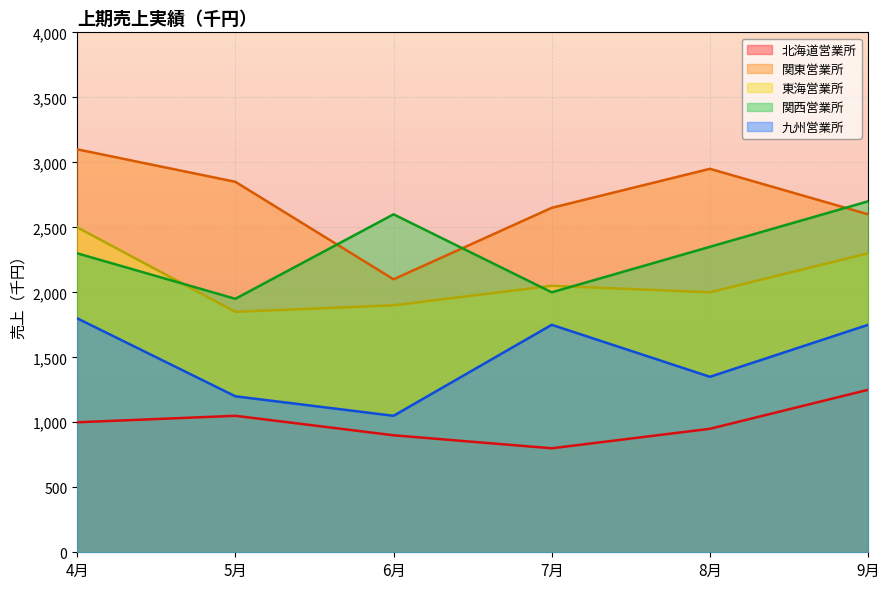

Which has a higher value, 5月 or 8月?

5月